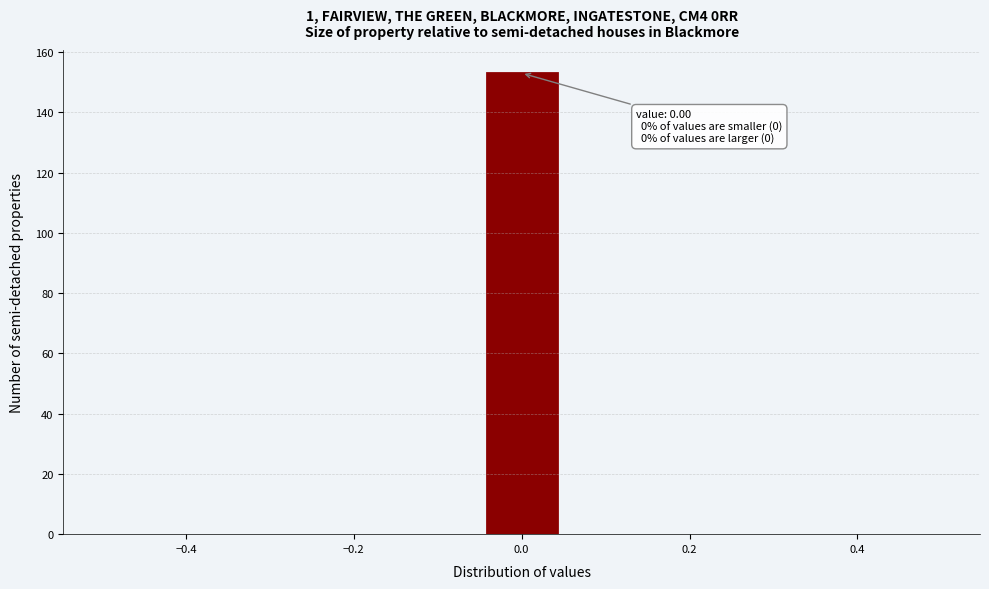

Which range on the x-axis has the tallest bar?

-0.04 to 0.04